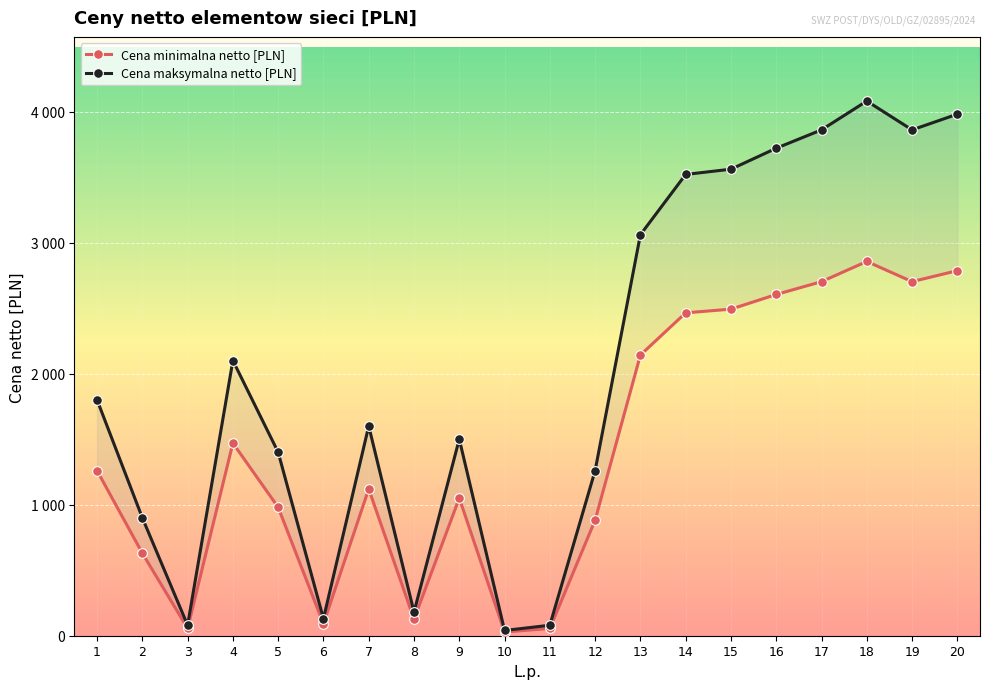

In Cena minimalna netto [PLN], how many points are lower than both neighbors (excluding endpoints)?

5